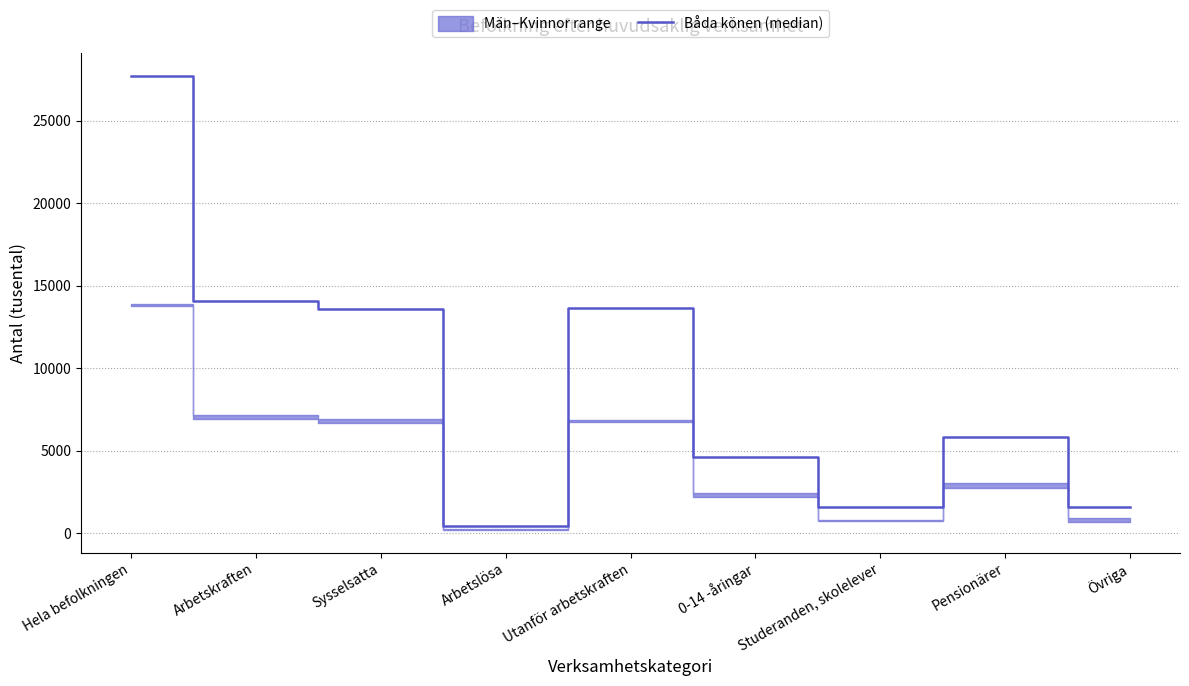

What is the label of the 8th point from the left?

Pensionärer